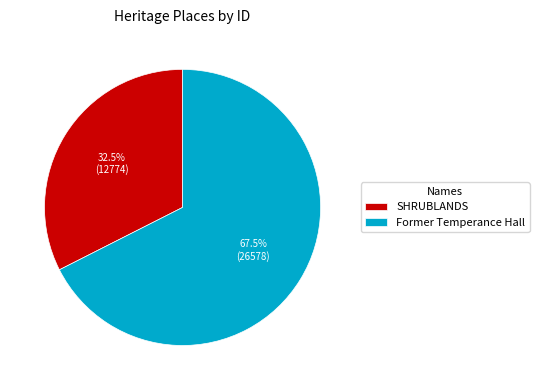

Rank the categories by value from highest to lowest.

Former Temperance Hall, SHRUBLANDS